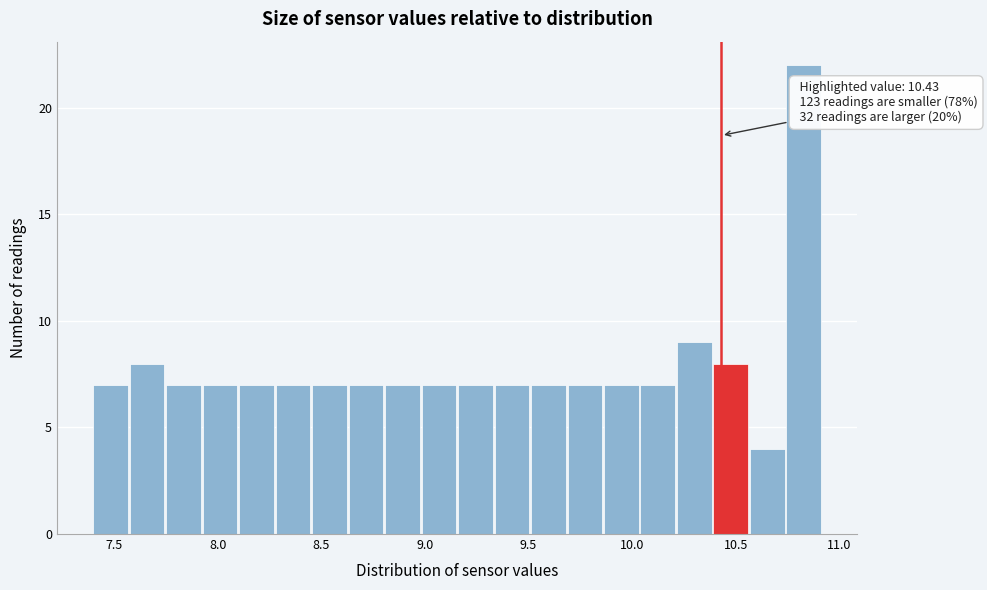

Around what value on the x-axis is the tallest bar? Give the approximate position of its centre, as read against the axis.

10.85